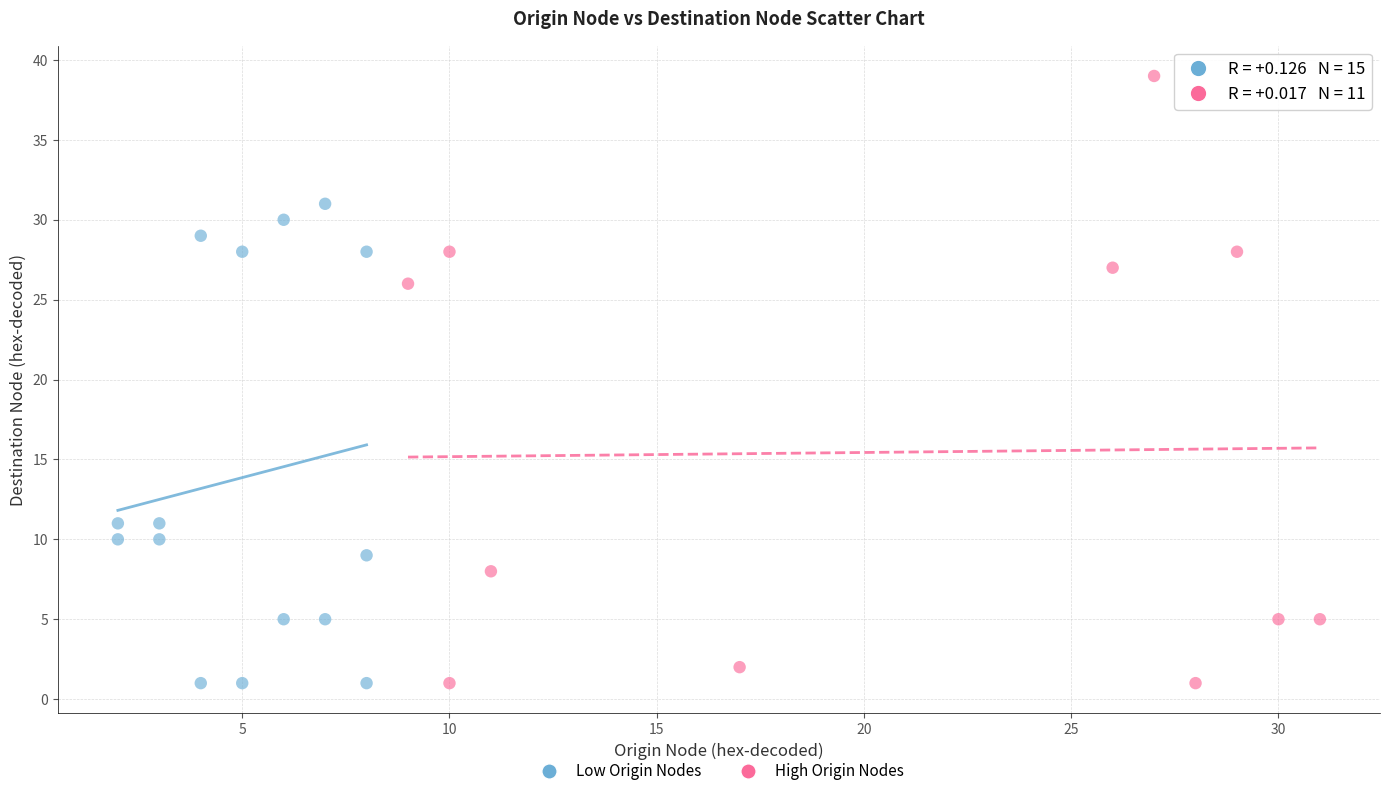

Which series reaches the maximum Y coordinate?

High Origin Nodes